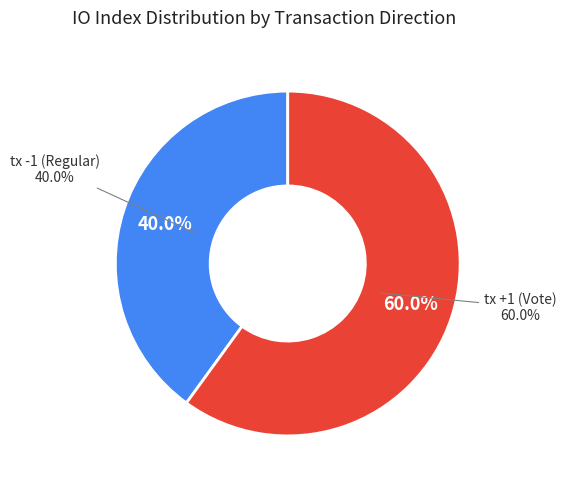

Approximately how many times larger is the value at tx +1 (Vote) compared to tx -1 (Regular)?

1.5